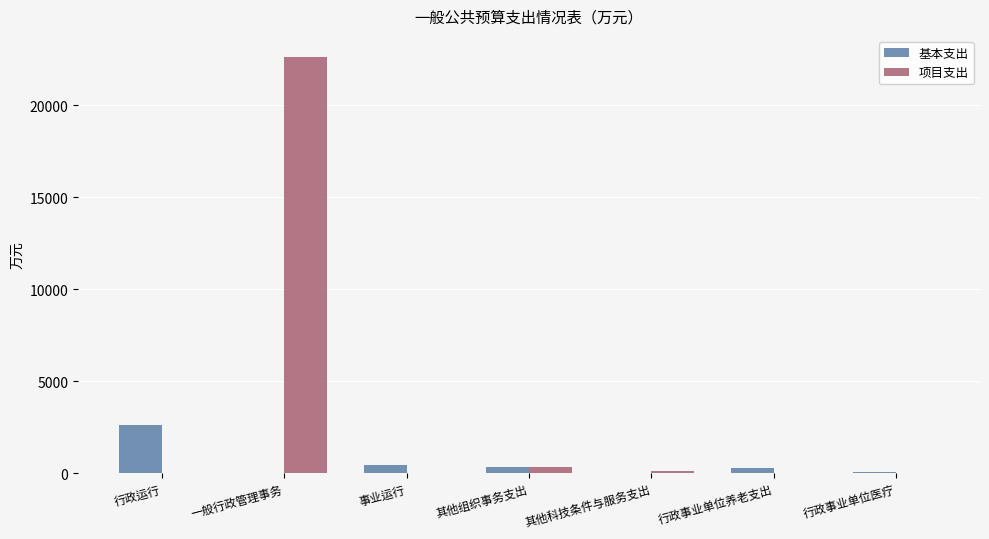

At which label does 基本支出 first exceed 299?

行政运行